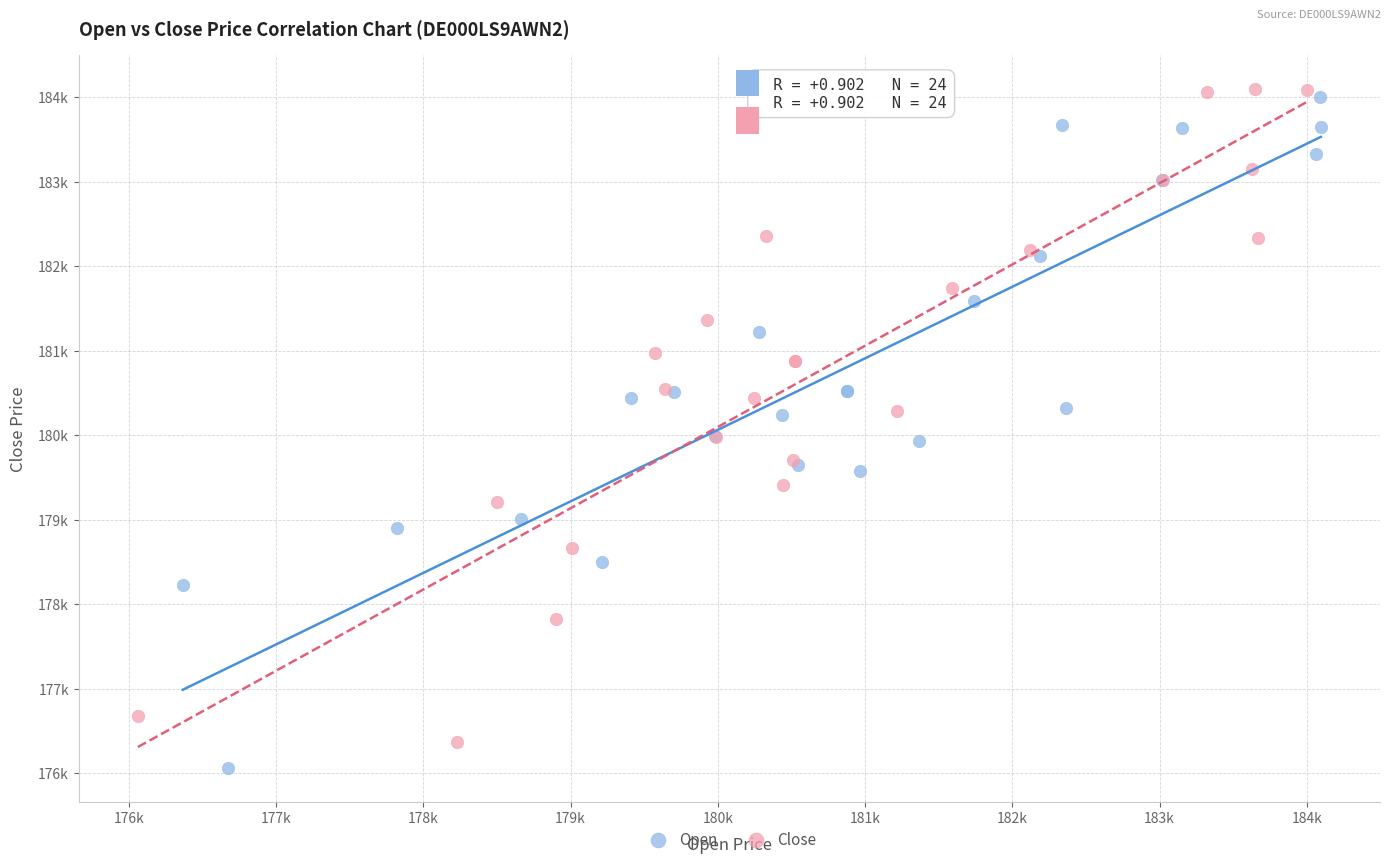

Which series contains the highest Y value?

Close